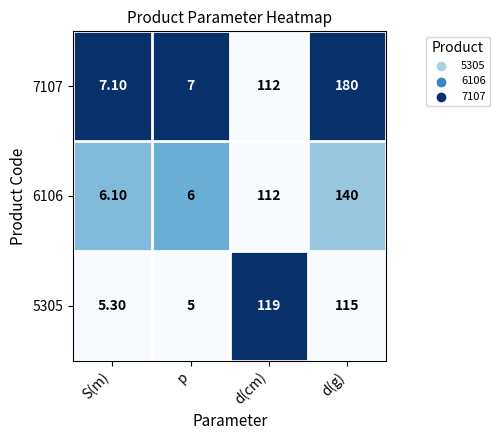

Which category has the lowest value in the 6106 series?

p